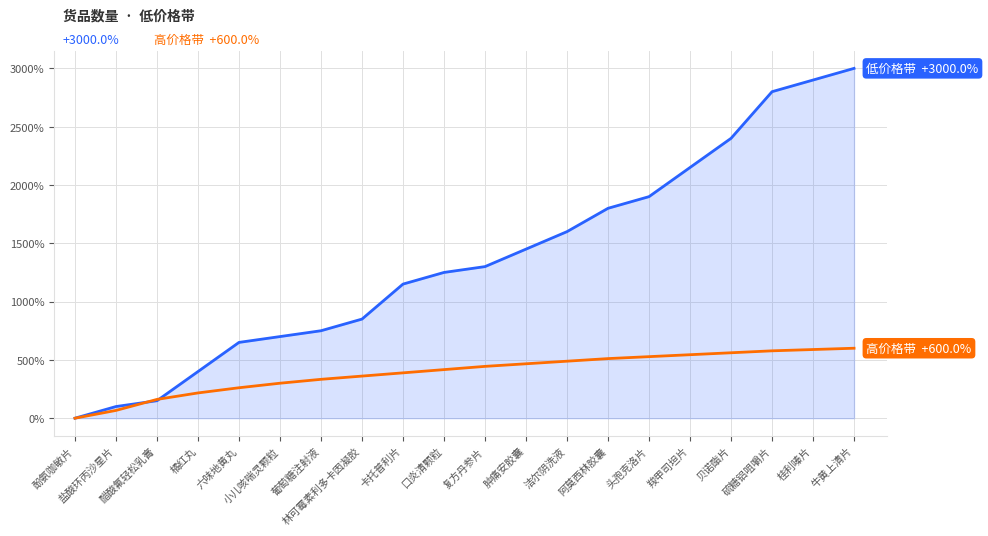

What is the spread (max minus min) of values at 醋酸氟轻松乳膏?

11.1